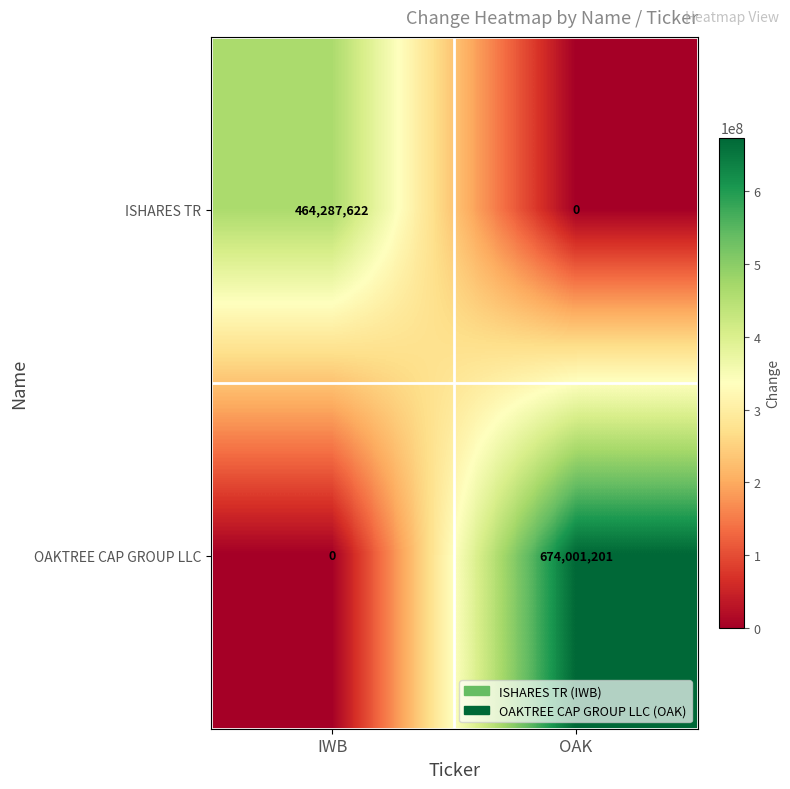

At IWB, list the series in order from largest to smallest.

ISHARES TR, OAKTREE CAP GROUP LLC